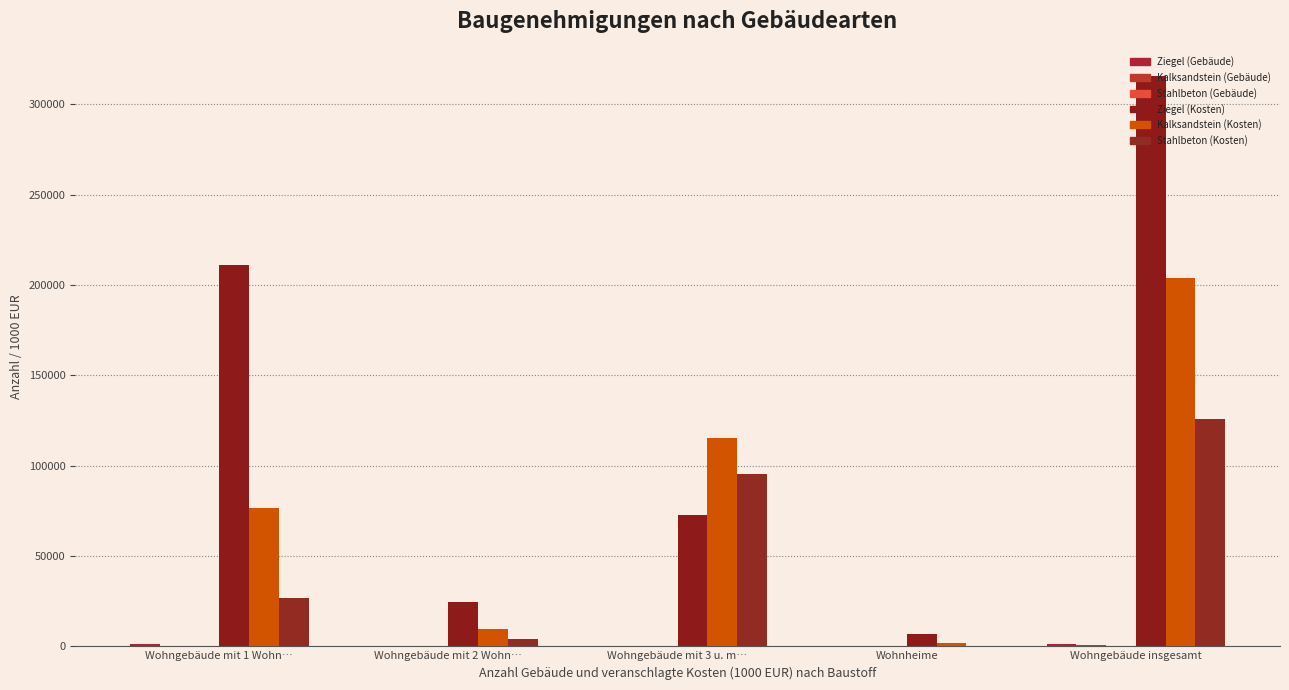

List the series in order of their peak value, highest first.

Ziegel (Kosten), Kalksandstein (Kosten), Stahlbeton (Kosten), Ziegel (Gebäude), Kalksandstein (Gebäude), Stahlbeton (Gebäude)